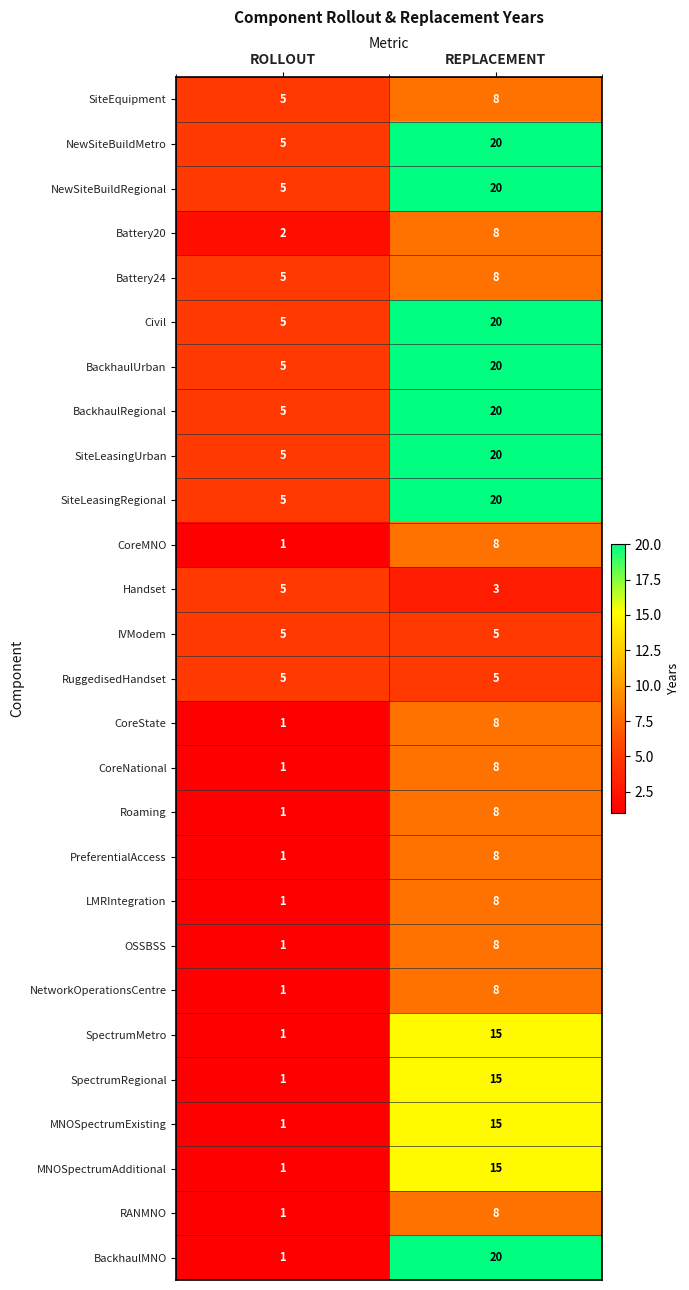

What is the total value across all series at REPLACEMENT?

329